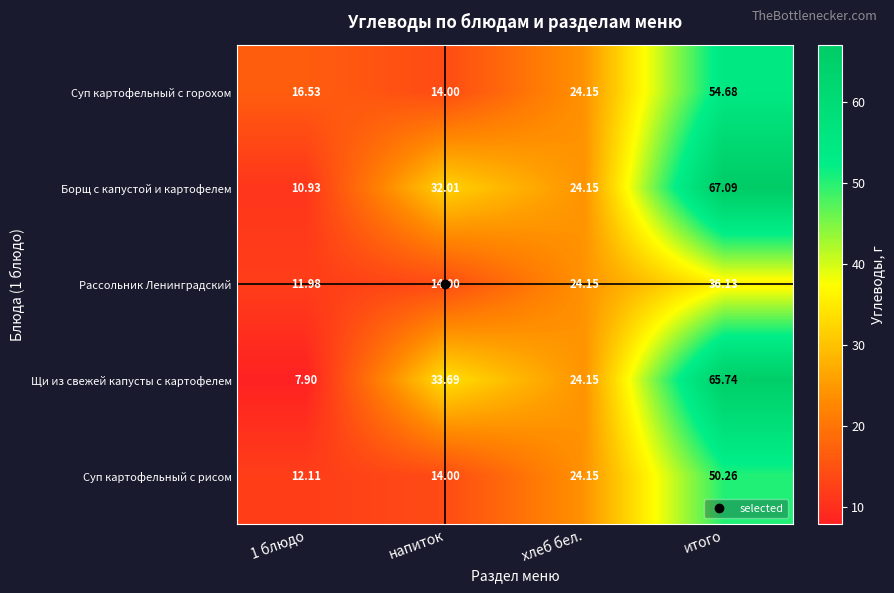

Between 1 блюдо and напиток, which series saw the biggest shift?

Щи из свежей капусты с картофелем